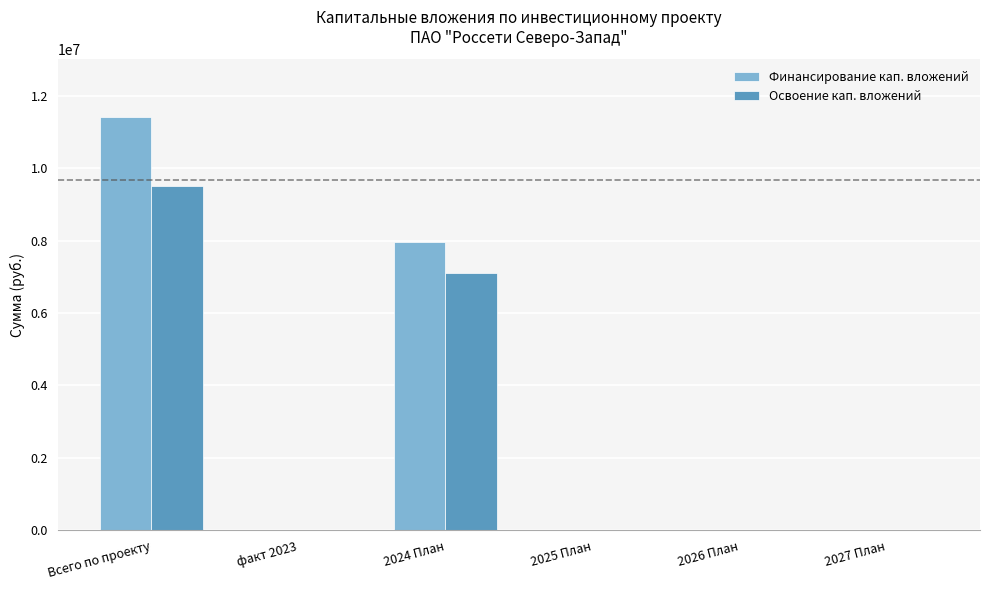

At which label does Освоение кап. вложений reach its peak?

Всего по проекту